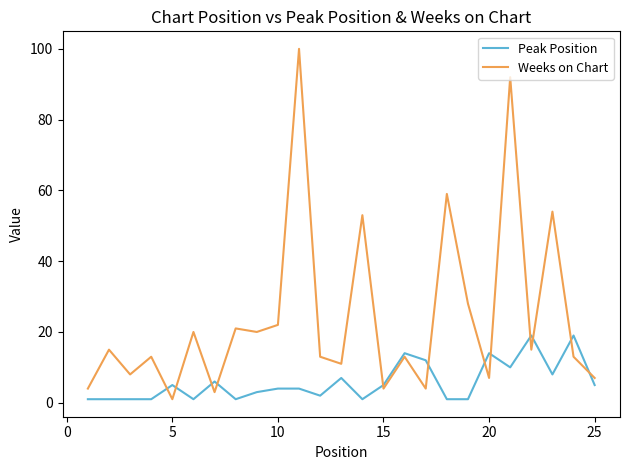

How many series are shown in this chart?

2